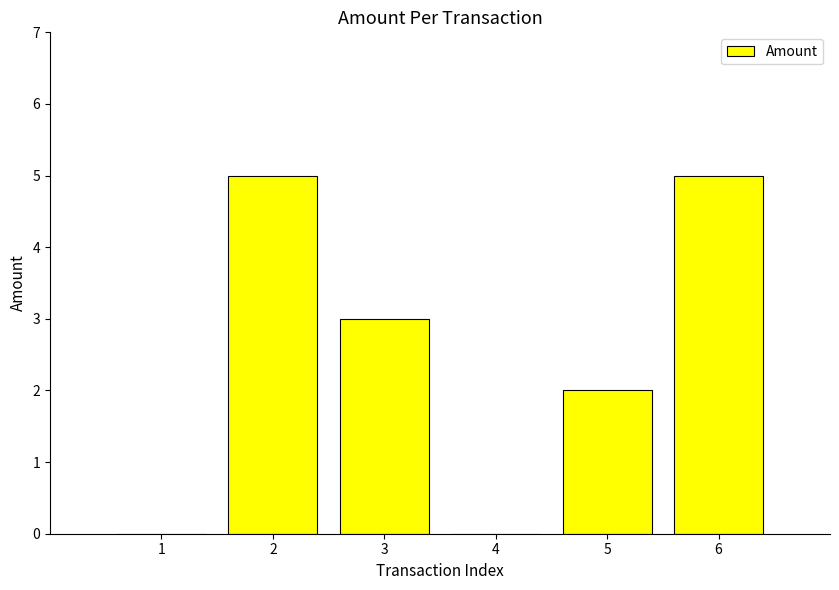

What value does the data have at 2?

5